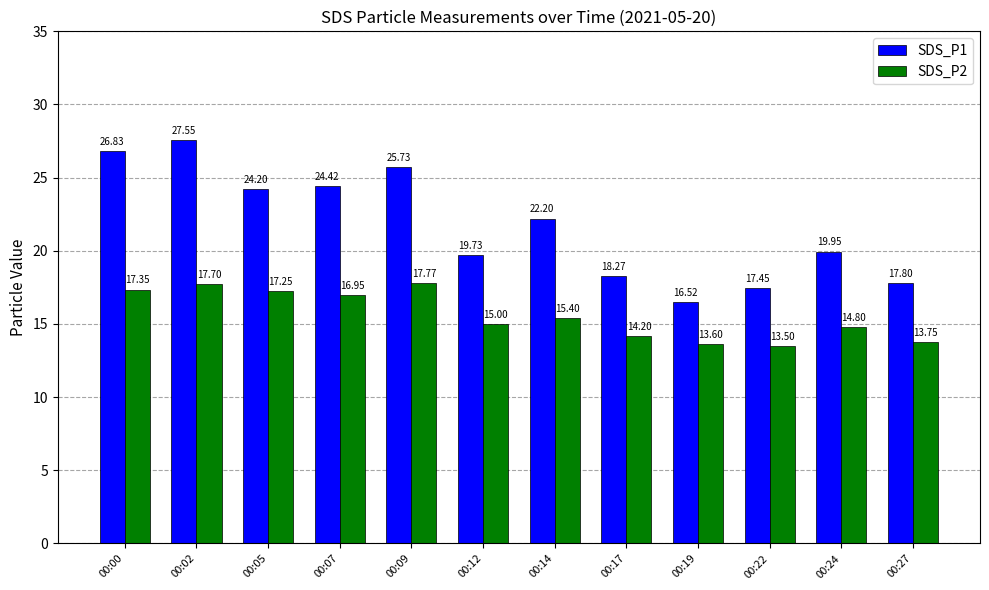

Read the SDS_P1 value at 00:27.

17.8